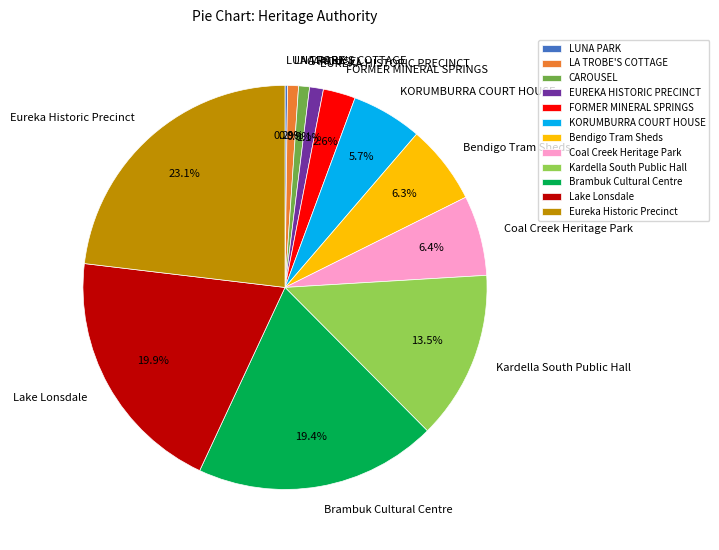

What percentage is NOT represented by EUREKA HISTORIC PRECINCT?

98.9%